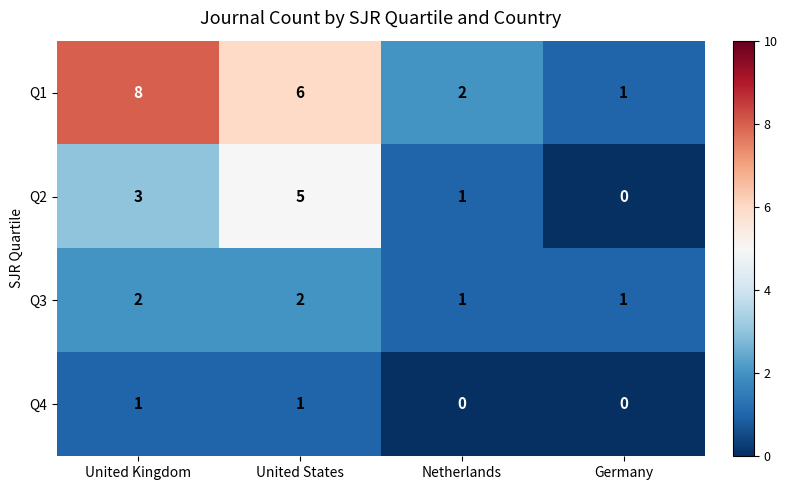

Where does the Q1 series first go above 6?

United Kingdom